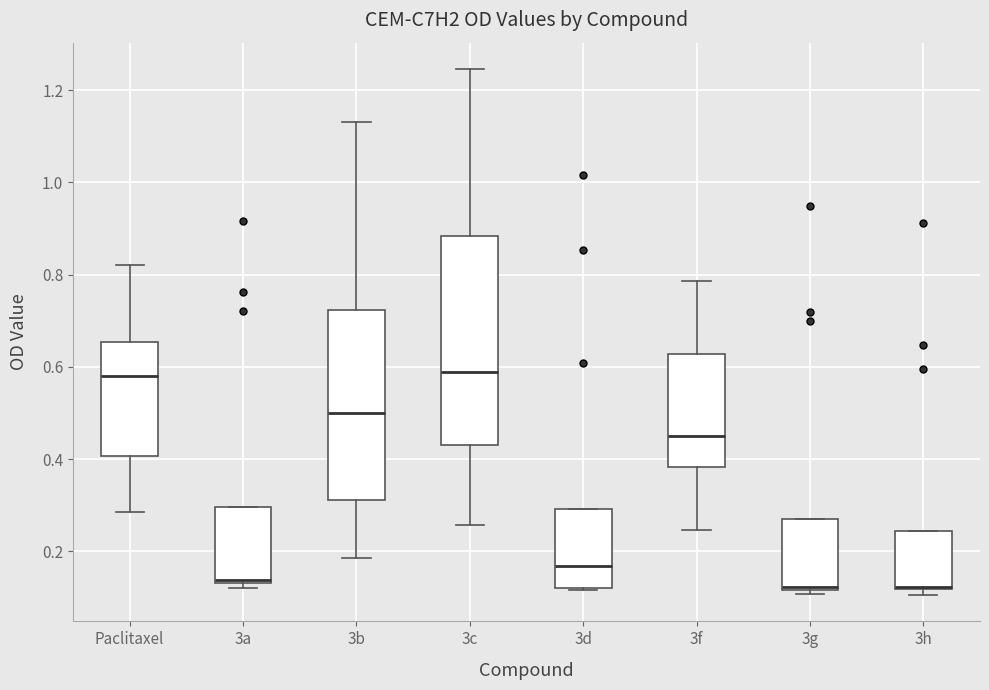

Where does the lower whisker of the box for 3c end on the y-axis? The values are not printed on the chart, so give them approximately, as read against the axis.

0.26